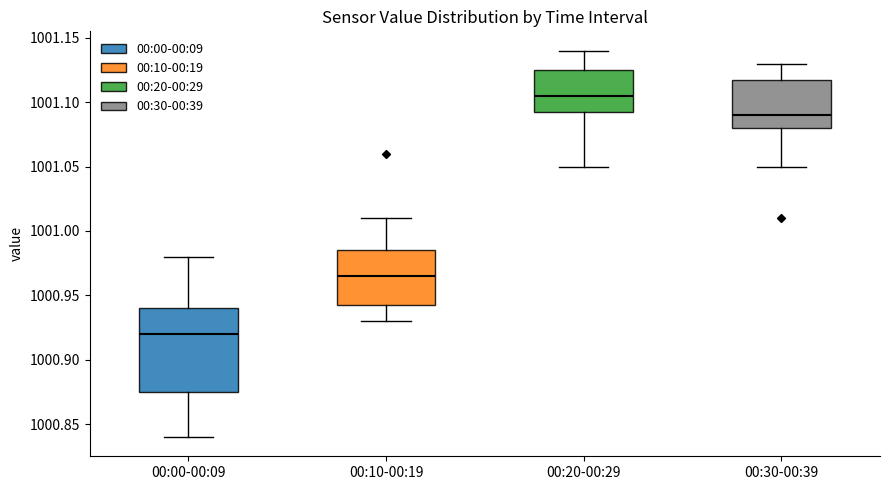

Reading left to right, transcribe this box plot: for each box, give where its median line is, the range the box spans, and where its two whiskers end, as read against the y-axis. The values are not printed on the chart, so give them approximately, as read against the axis.

00:00-00:09: median 1000.920, box 1000.875 to 1000.940, whiskers 1000.840 to 1000.980
00:10-00:19: median 1000.965, box 1000.945 to 1000.985, whiskers 1000.930 to 1001.010
00:20-00:29: median 1001.105, box 1001.095 to 1001.125, whiskers 1001.050 to 1001.140
00:30-00:39: median 1001.090, box 1001.080 to 1001.120, whiskers 1001.050 to 1001.130